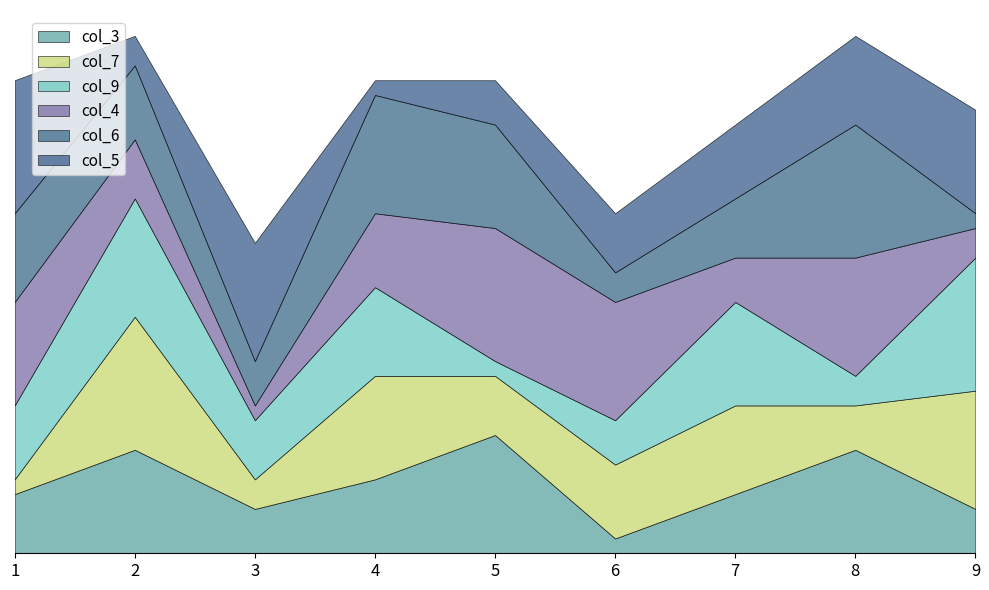

How many values in the col_6 series exceed 5?

4